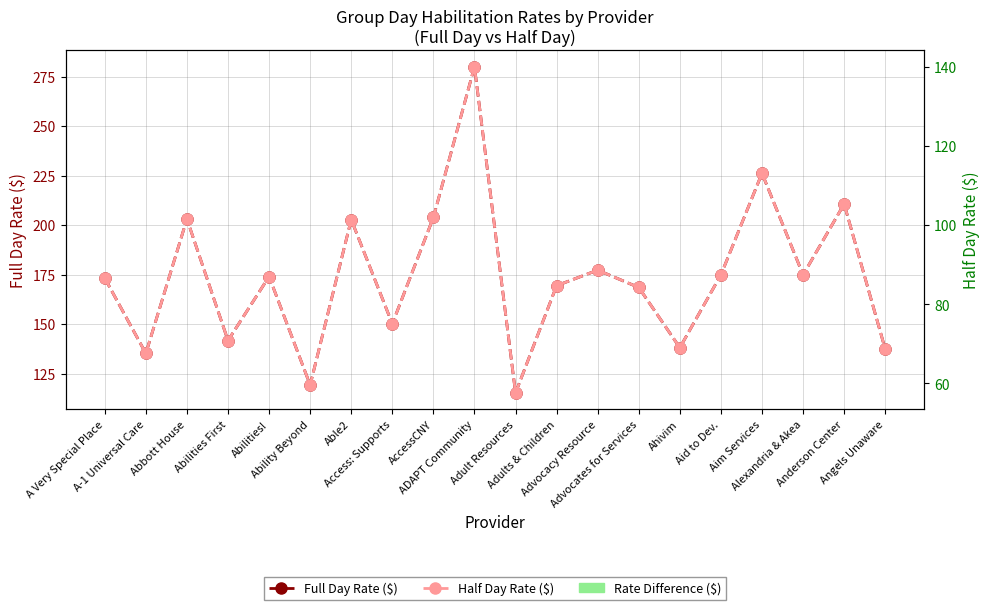

Which series has the largest total across all categories?

Full Day Rate ($)